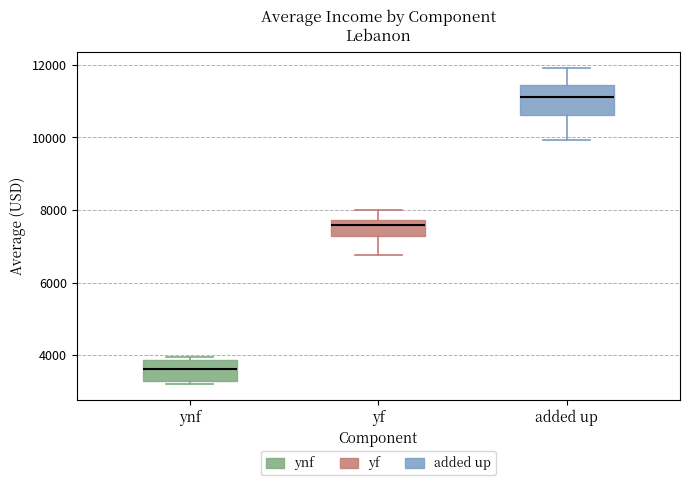

Which box is the tallest, from its lower edge to its upper edge?

added up